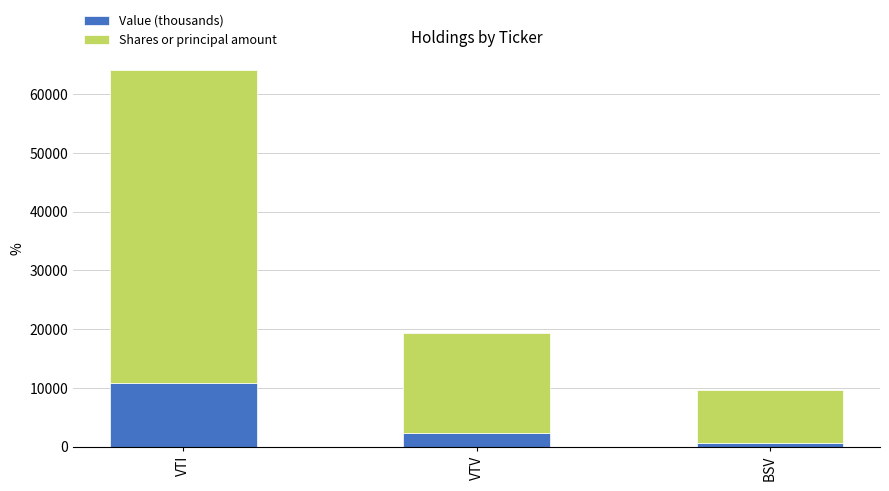

What value does the Value (thousands) series have at VTV?

2341.2